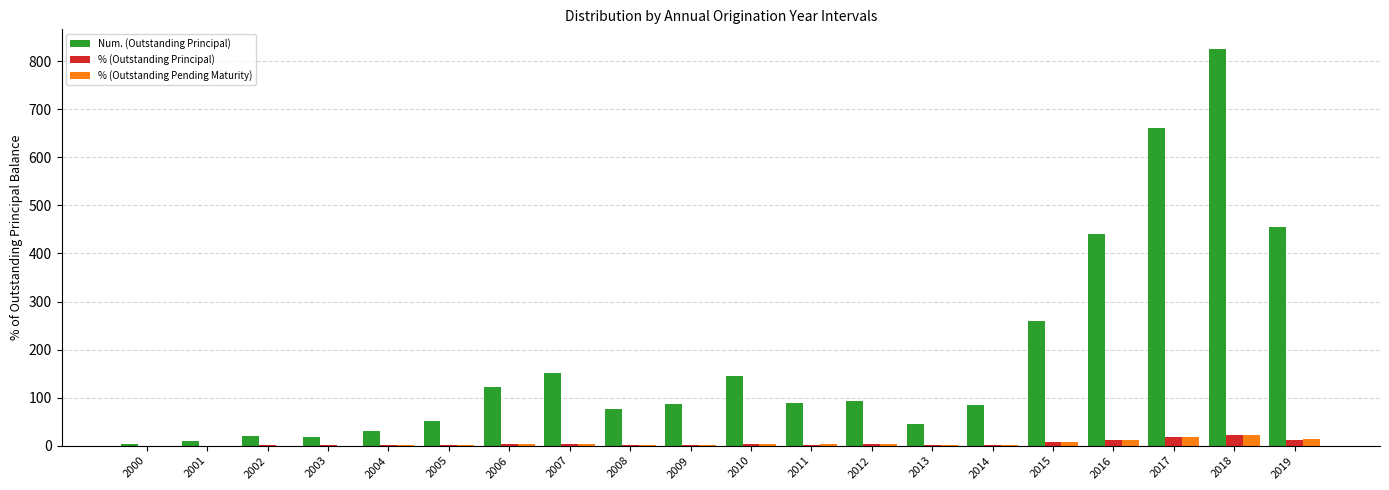

Which category has the highest value across all series?

2018